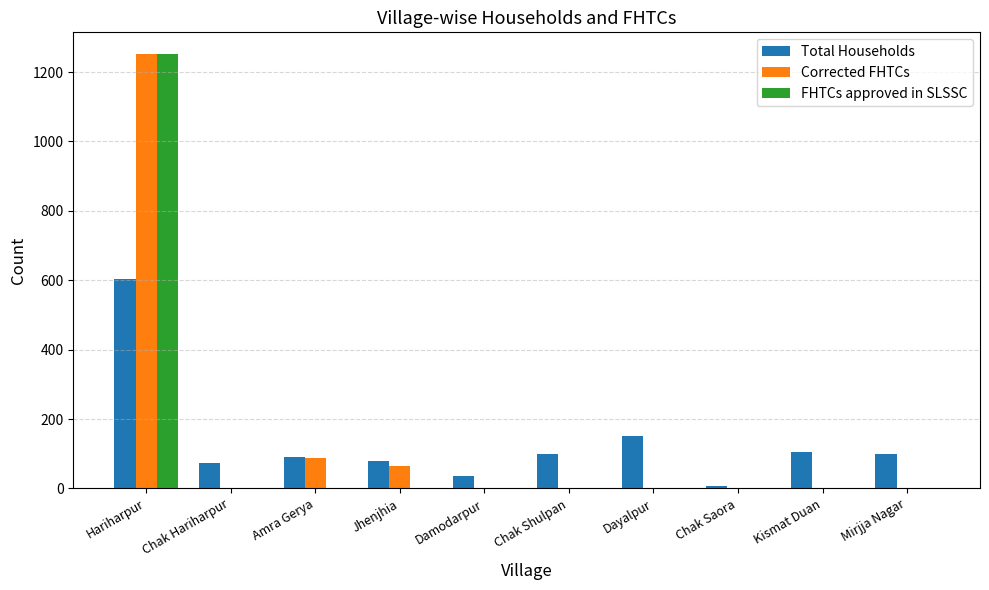

The Total Households series shows 151 at Dayalpur. True or false?

True